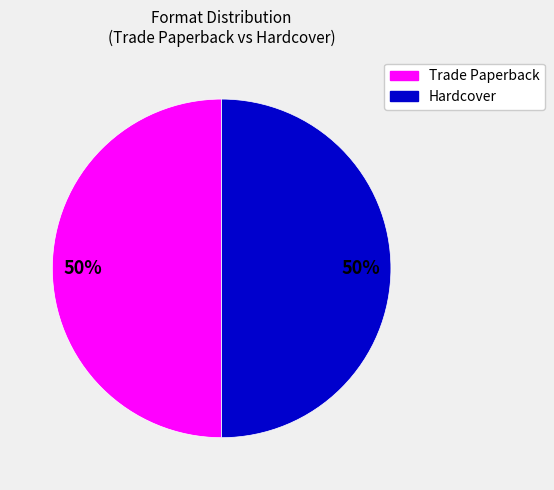

Count the number of slices in the pie.

2